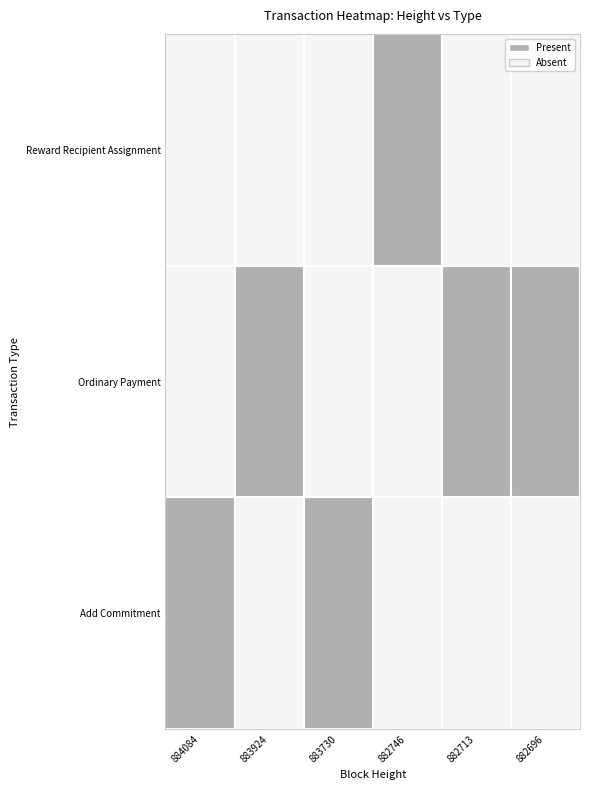

At 884084, list the series in order from largest to smallest.

Add Commitment, Ordinary Payment, Reward Recipient Assignment